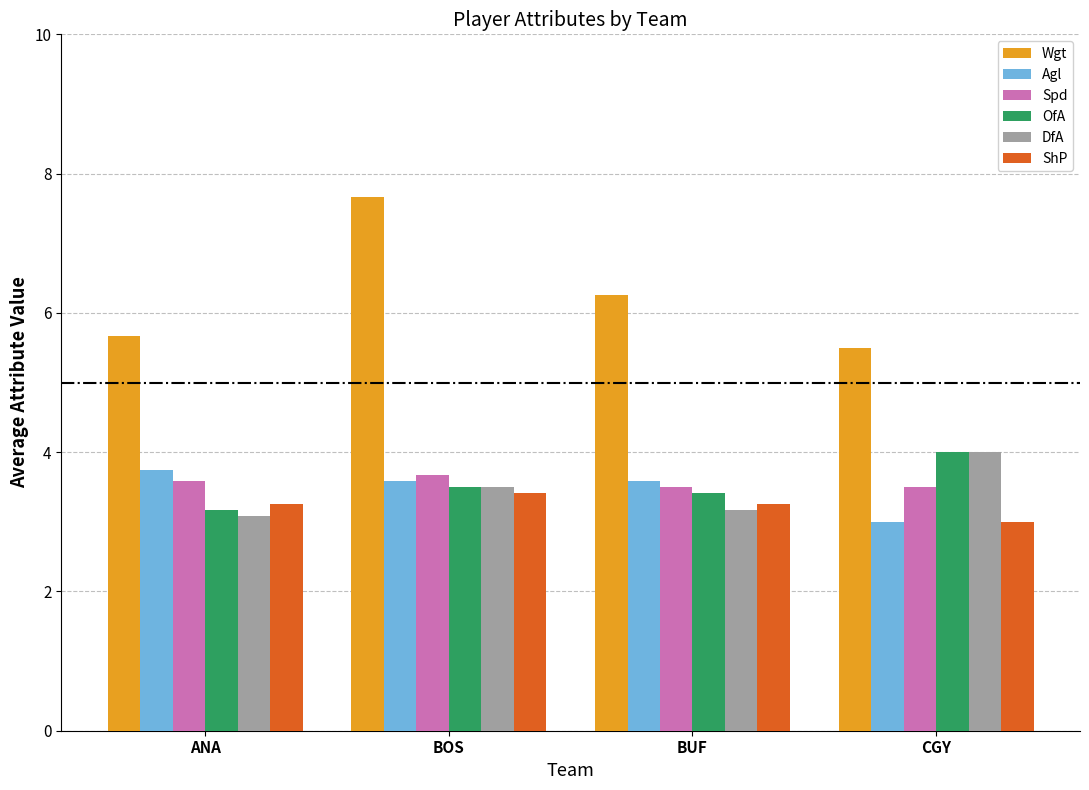

What position from the right is BUF?

2